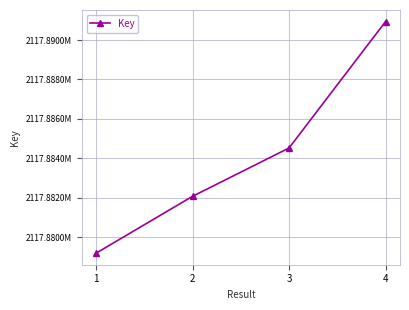

Does the chart have visible grid lines?

Yes